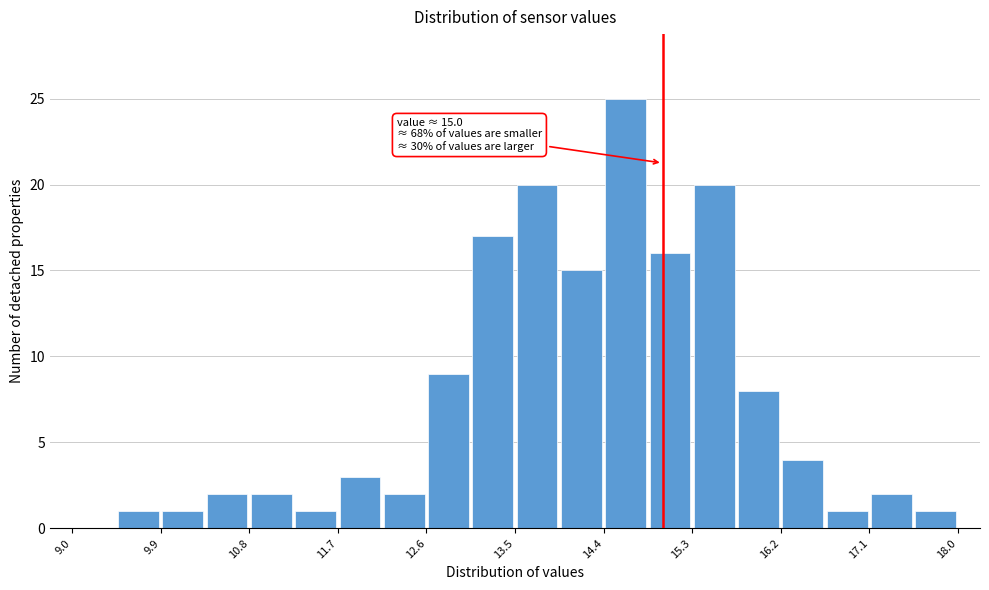

Which range on the x-axis has the tallest bar?

14.40 to 14.85